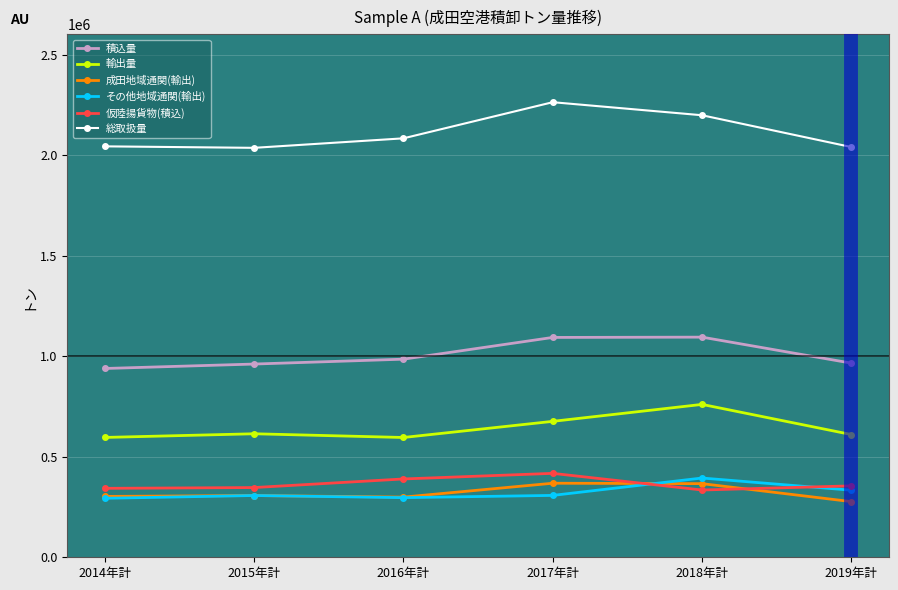

The value of 成田地域通関(輸出) at 2018年計 is 582598. True or false?

False